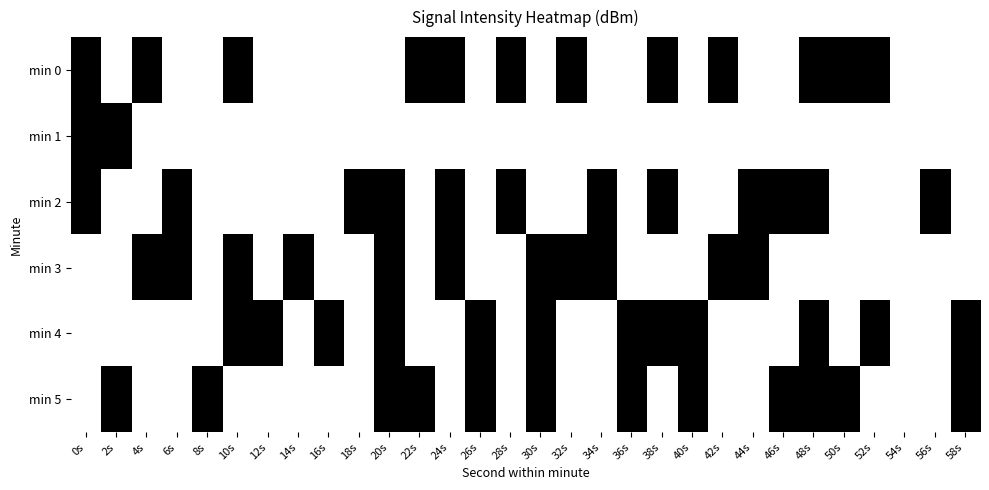

Reading left to right, list all the values displayed in this chart.

min 0: 0s=1	2s=0	4s=1	6s=0	8s=0	10s=1	12s=0	14s=0	16s=0	18s=0	20s=0	22s=1	24s=1	26s=0	28s=1	30s=0	32s=1	34s=0	36s=0	38s=1	40s=0	42s=1	44s=0	46s=0	48s=1	50s=1	52s=1	54s=0	56s=0	58s=0
min 1: 0s=1	2s=1	4s=0	6s=0	8s=0	10s=0	12s=0	14s=0	16s=0	18s=0	20s=0	22s=0	24s=0	26s=0	28s=0	30s=0	32s=0	34s=0	36s=0	38s=0	40s=0	42s=0	44s=0	46s=0	48s=0	50s=0	52s=0	54s=0	56s=0	58s=0
min 2: 0s=1	2s=0	4s=0	6s=1	8s=0	10s=0	12s=0	14s=0	16s=0	18s=1	20s=1	22s=0	24s=1	26s=0	28s=1	30s=0	32s=0	34s=1	36s=0	38s=1	40s=0	42s=0	44s=1	46s=1	48s=1	50s=0	52s=0	54s=0	56s=1	58s=0
min 3: 0s=0	2s=0	4s=1	6s=1	8s=0	10s=1	12s=0	14s=1	16s=0	18s=0	20s=1	22s=0	24s=1	26s=0	28s=0	30s=1	32s=1	34s=1	36s=0	38s=0	40s=0	42s=1	44s=1	46s=0	48s=0	50s=0	52s=0	54s=0	56s=0	58s=0
min 4: 0s=0	2s=0	4s=0	6s=0	8s=0	10s=1	12s=1	14s=0	16s=1	18s=0	20s=1	22s=0	24s=0	26s=1	28s=0	30s=1	32s=0	34s=0	36s=1	38s=1	40s=1	42s=0	44s=0	46s=0	48s=1	50s=0	52s=1	54s=0	56s=0	58s=1
min 5: 0s=0	2s=1	4s=0	6s=0	8s=1	10s=0	12s=0	14s=0	16s=0	18s=0	20s=1	22s=1	24s=0	26s=1	28s=0	30s=1	32s=0	34s=0	36s=1	38s=0	40s=1	42s=0	44s=0	46s=1	48s=1	50s=1	52s=0	54s=0	56s=0	58s=1